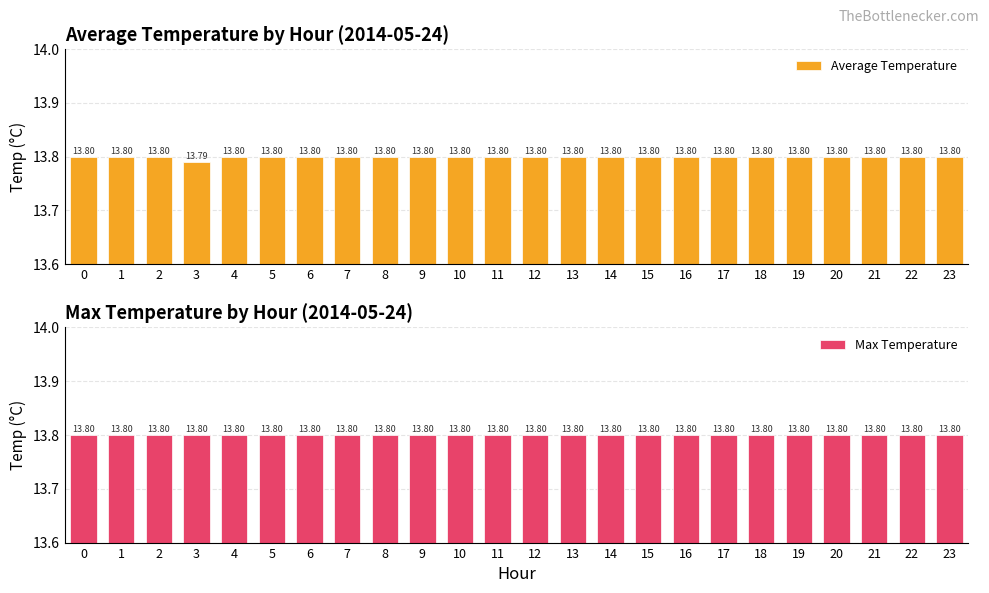

How many data points does each series have?

24